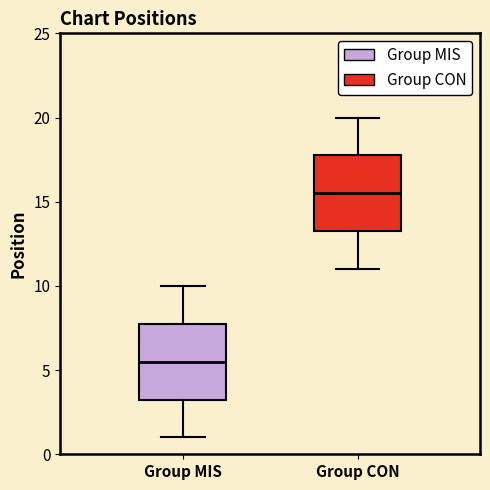

Which box has the lowest median line?

Group MIS